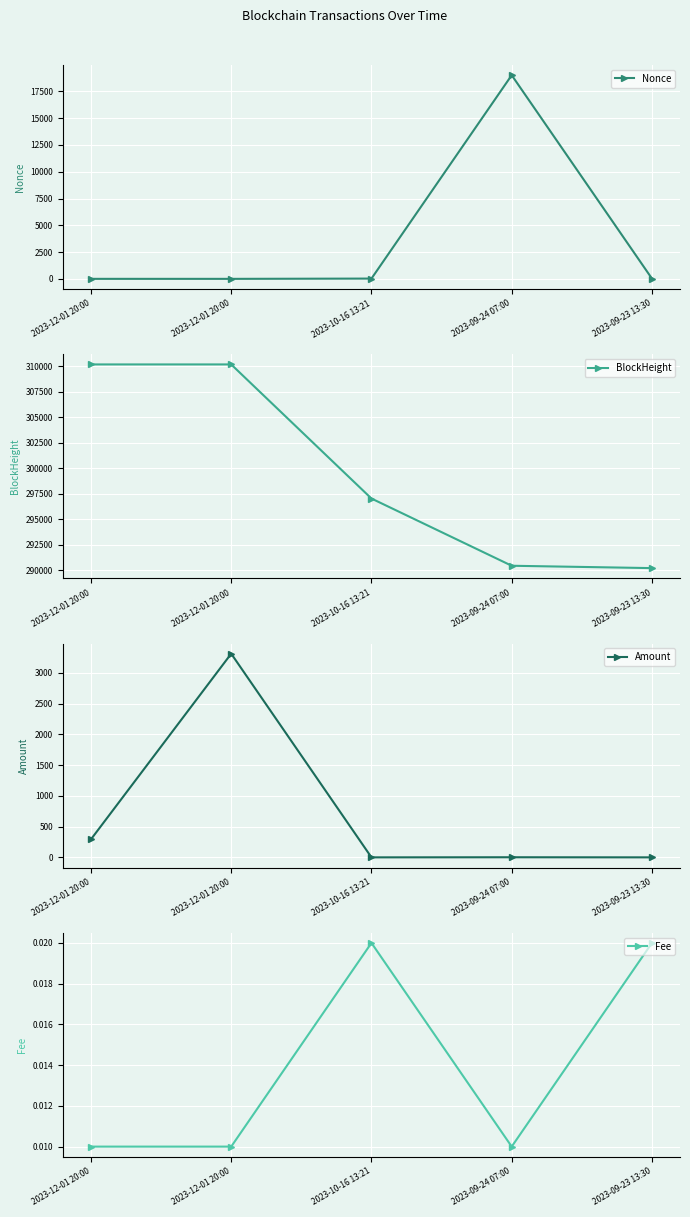

What is the value of the Amount point at the 1st from the left?

293.0